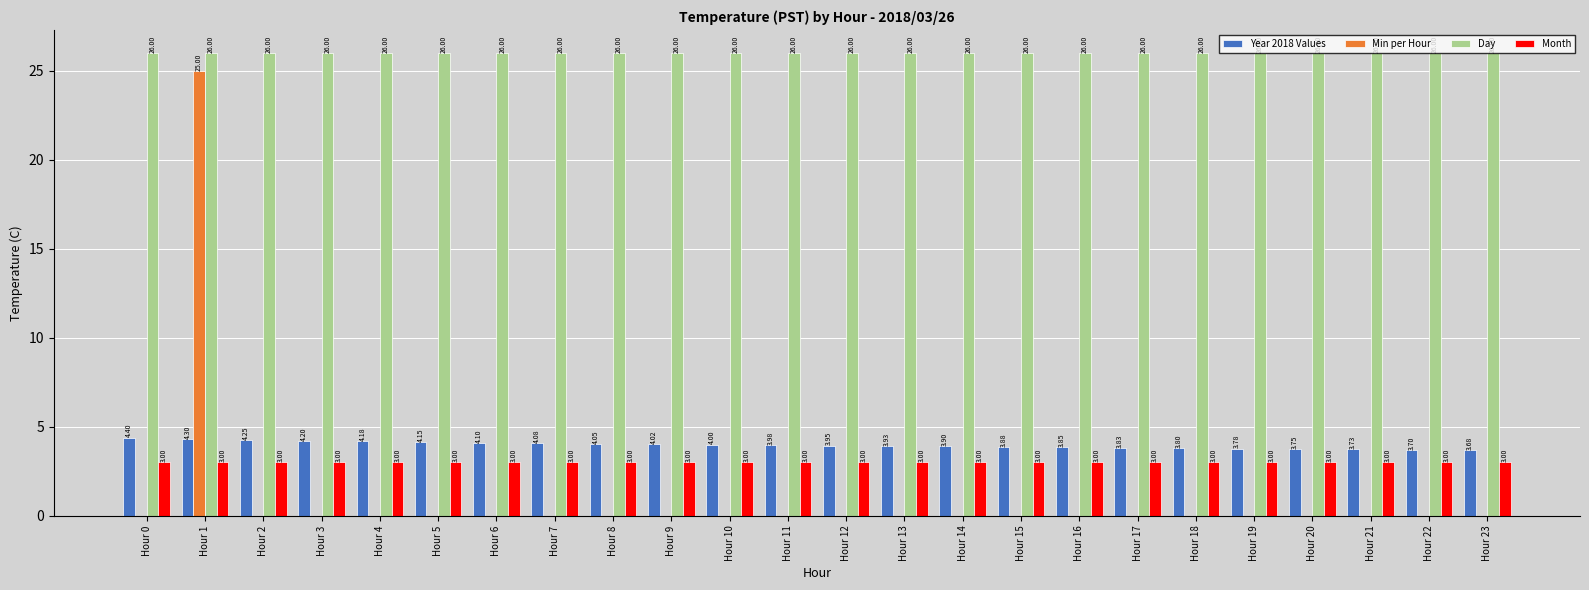

Which series has the largest total across all categories?

Day